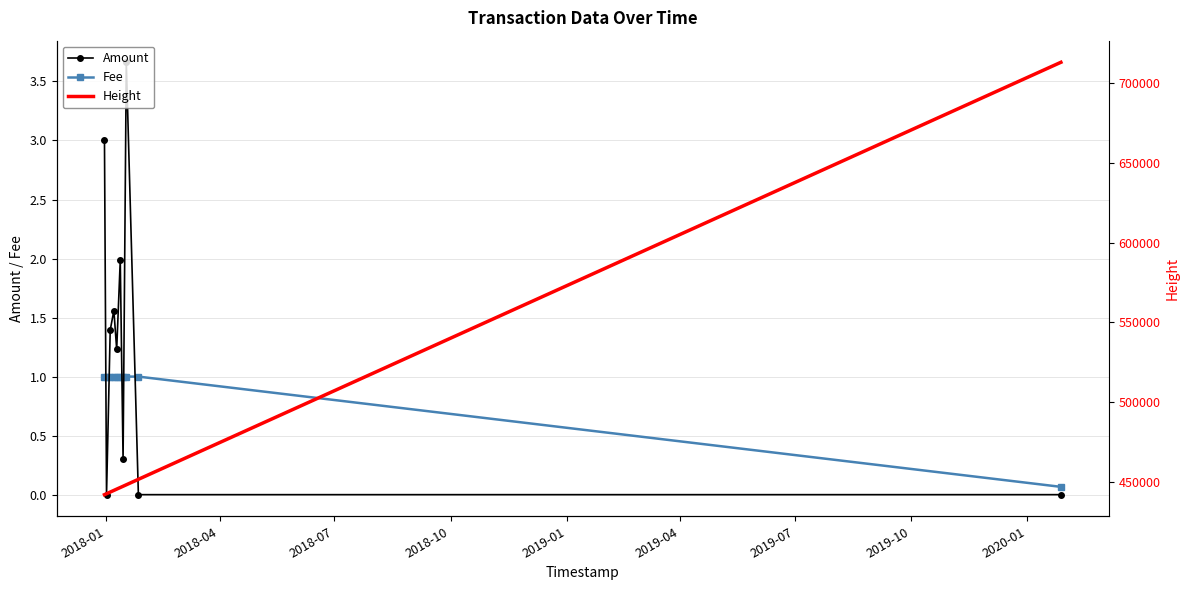

What is the value of the Fee point at the 5th from the left?

1.0